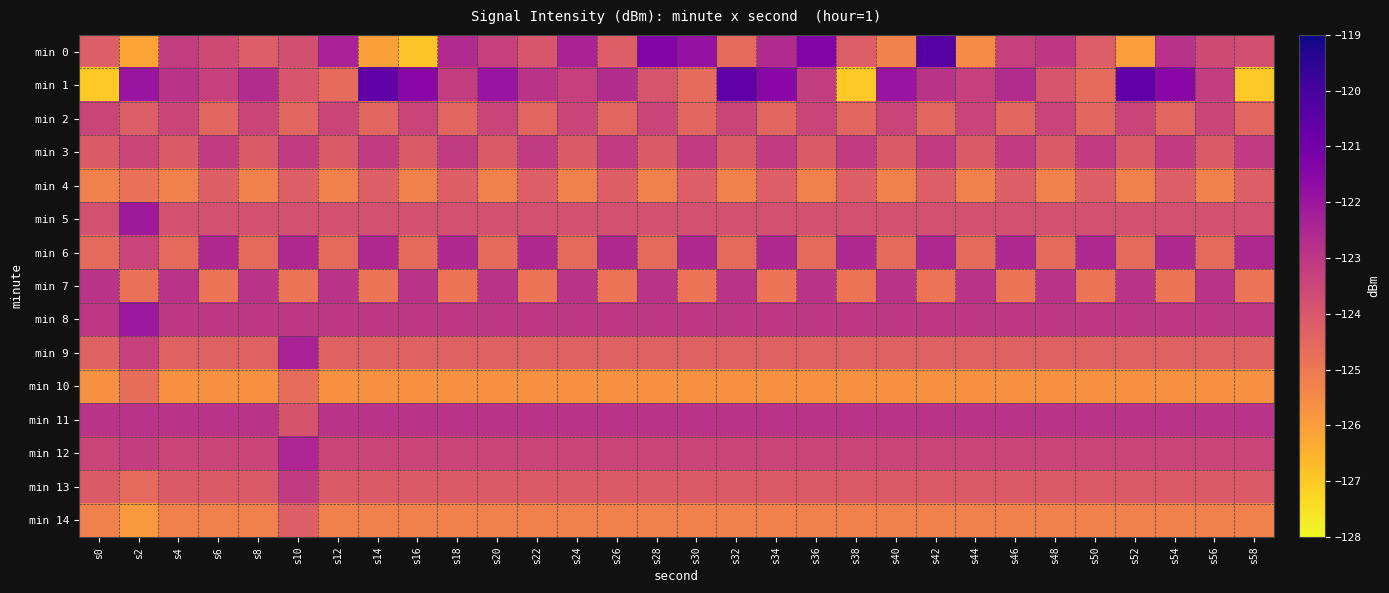

Which series has the largest total across all categories?

min 11